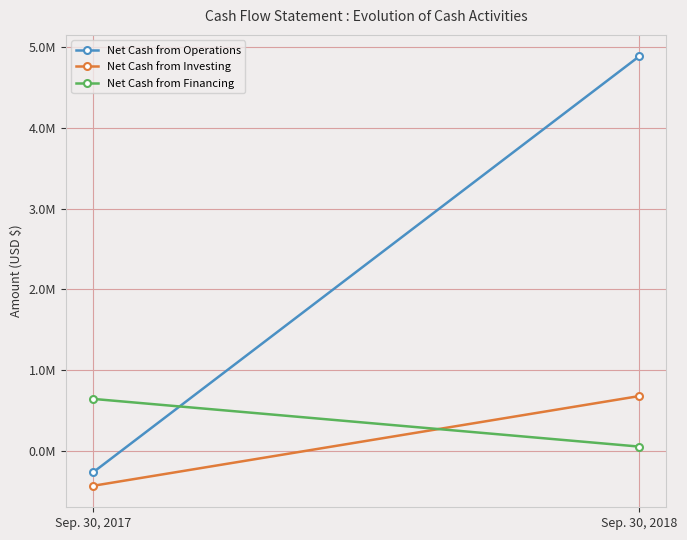

Which category has the lowest value across all series?

Sep. 30, 2017